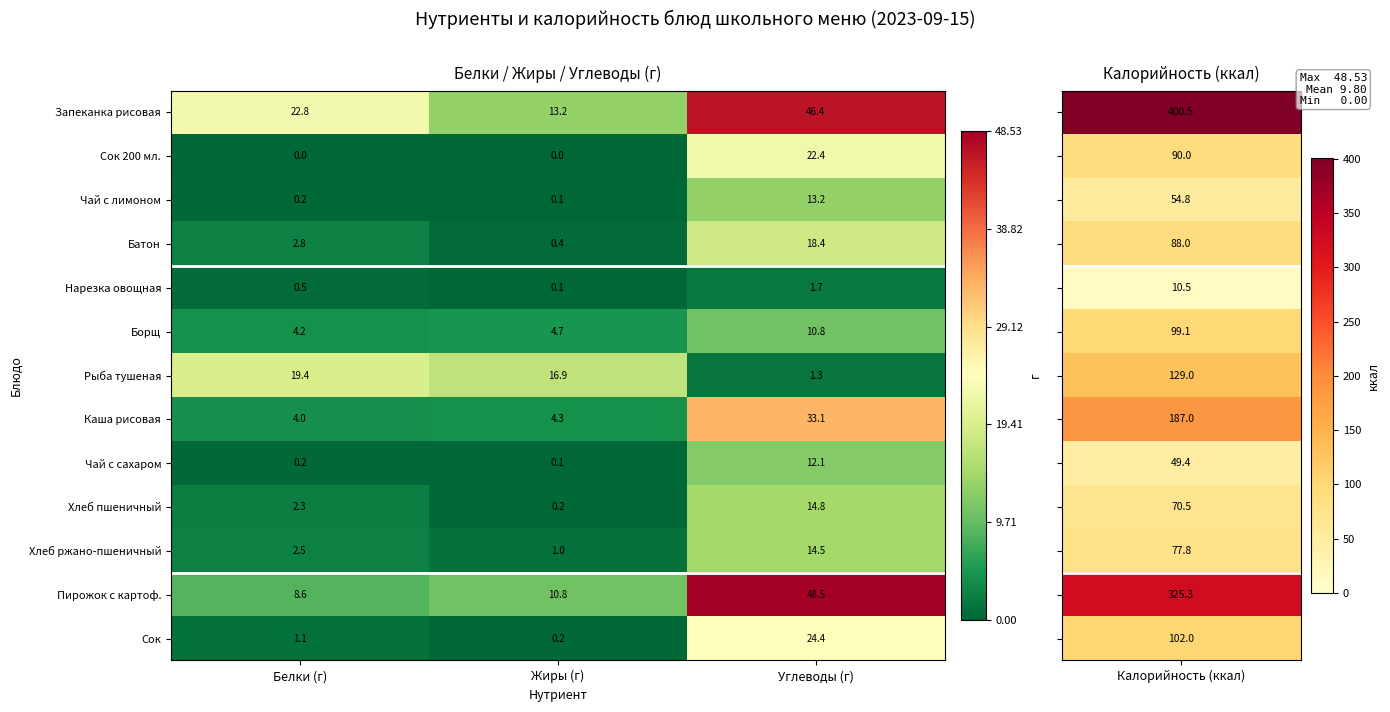

What is the difference between the highest and lowest values at Жиры (г)?

16.9